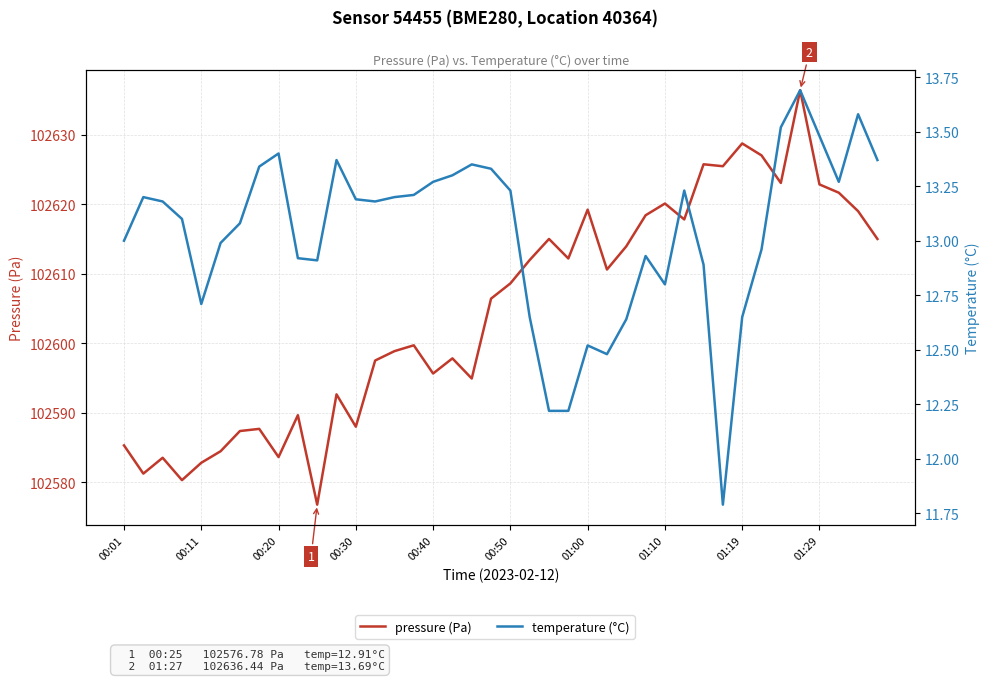

True or false: pressure (Pa) and temperature (°C) intersect in this chart.

False